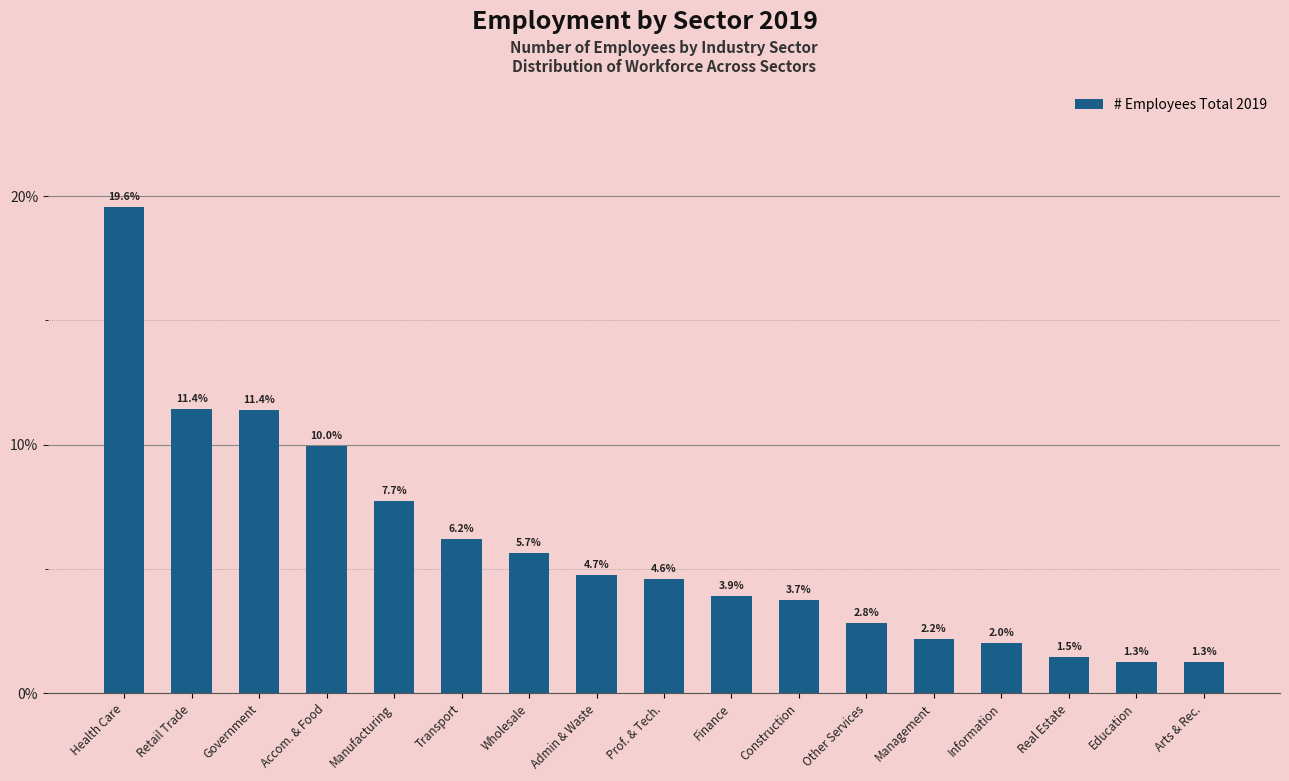

What is the sum of the values at Finance and Admin & Waste?

0.1